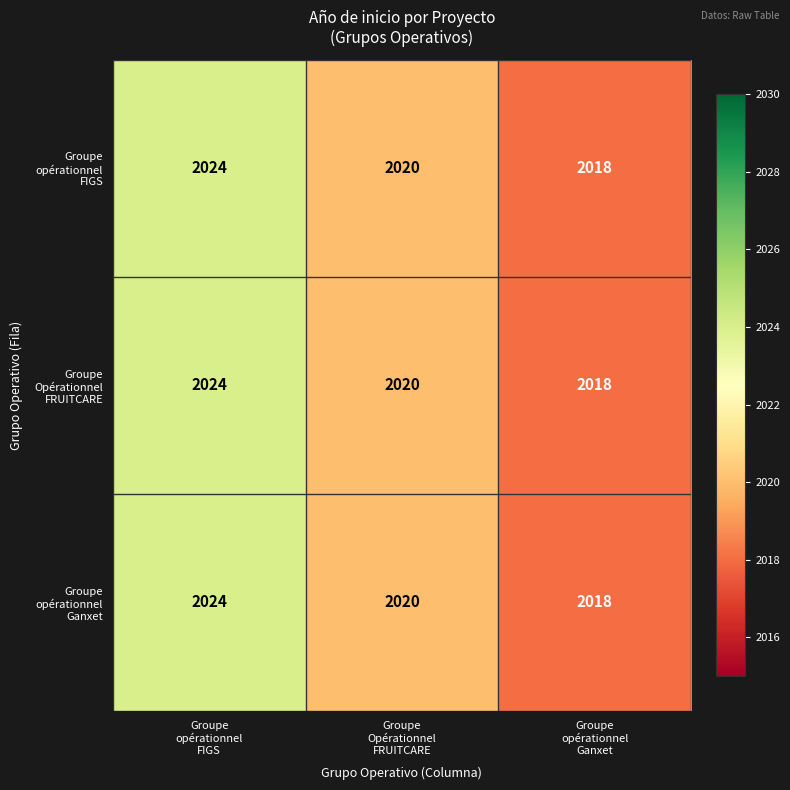

What is the total value across all series at Groupe
opérationnel
Ganxet?

6054